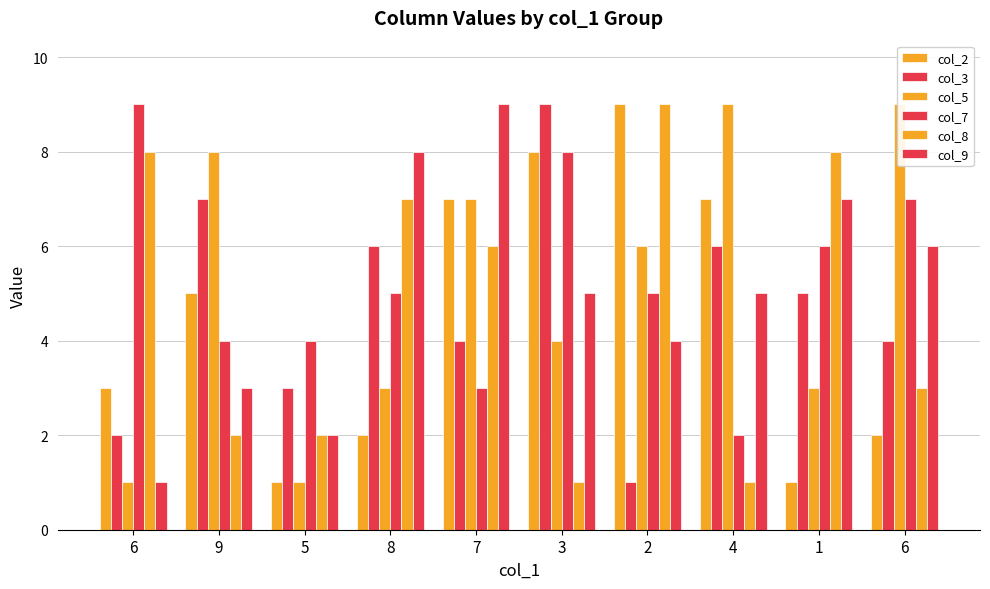

List the labels in order of col_3 value, smallest first.

2, 6, 5, 7, 6, 1, 8, 4, 9, 3